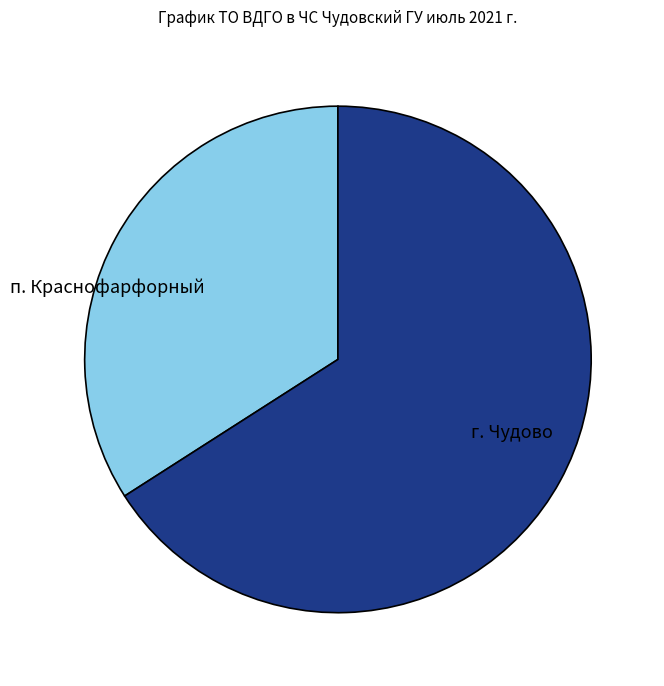

Combined, do г. Чудово and п. Краснофарфорный account for over 50%?

Yes